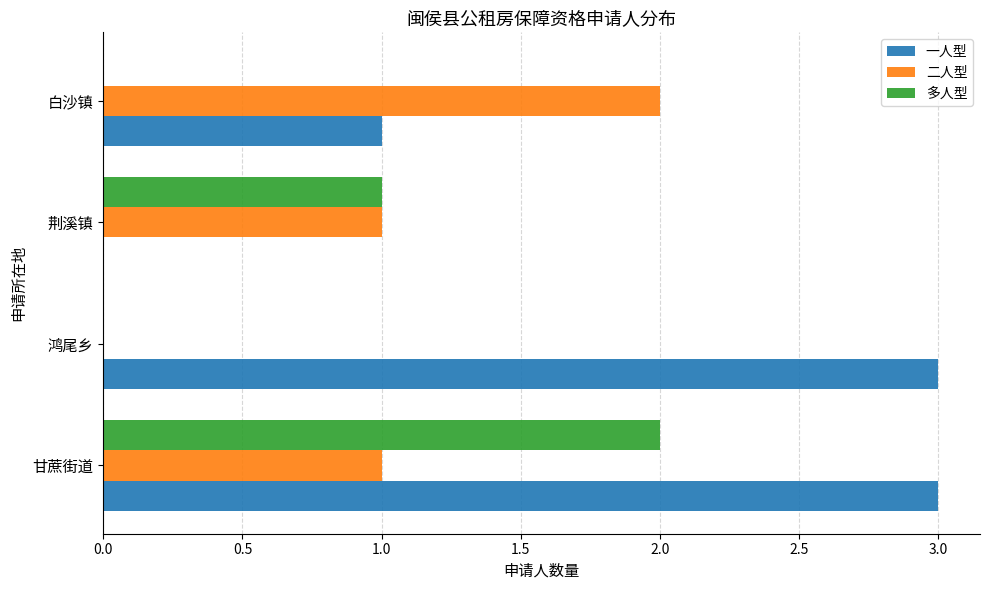

What is the approximate value of 一人型 at 鸿尾乡?

3